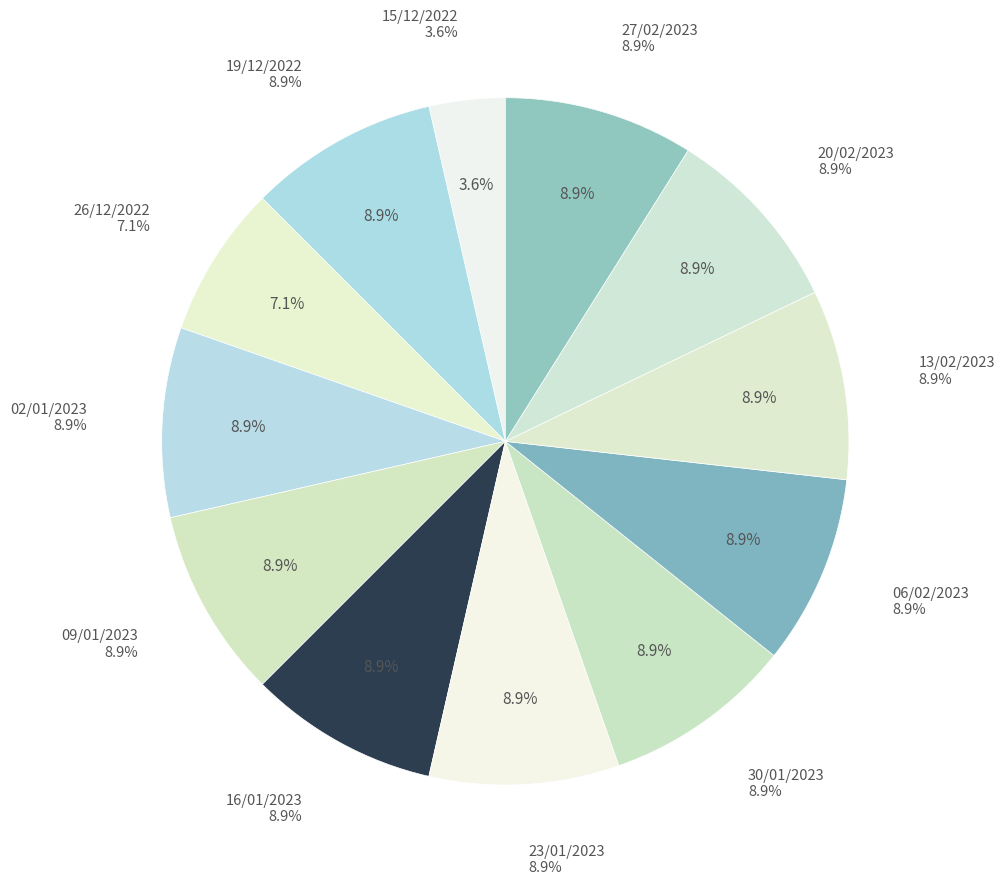

What is the largest slice in the pie chart?

19/12/2022